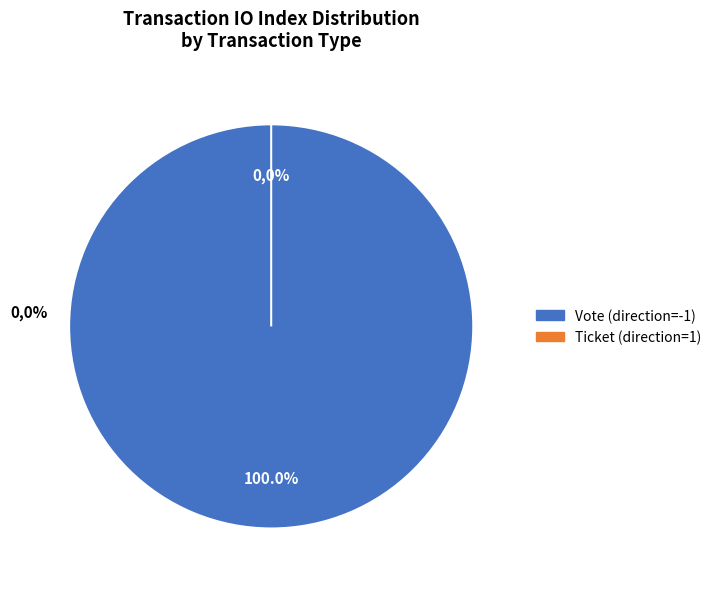

The Vote (direction=-1) slice represents 100% of the pie. True or false?

True